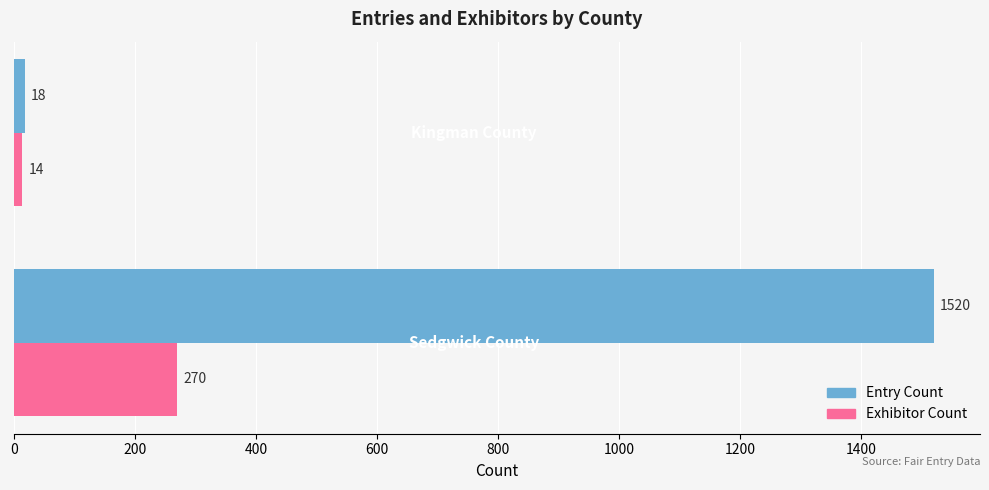

Which series has the largest total across all categories?

Entry Count